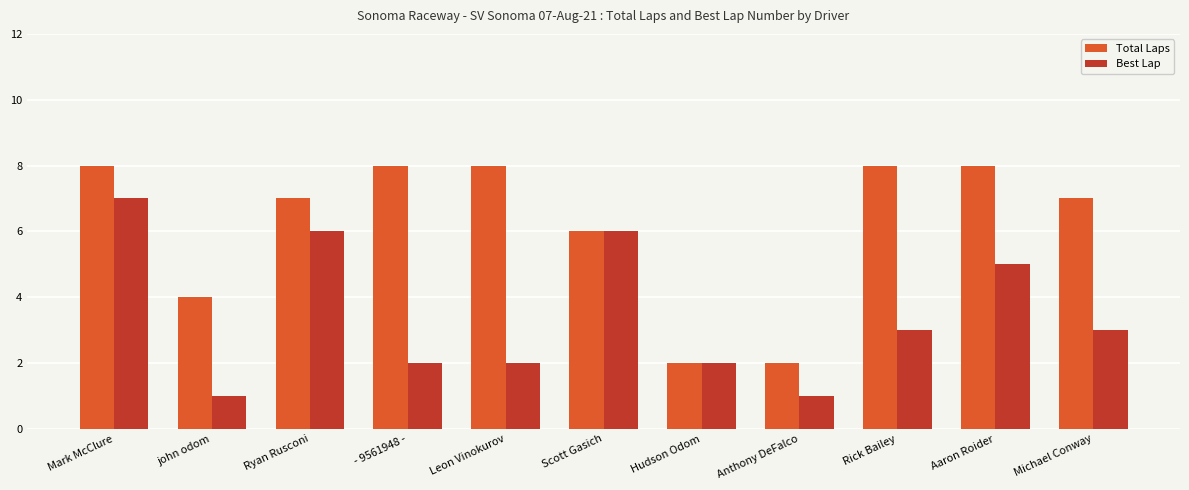

Reading left to right, transcribe all the data shown in this chart.

Total Laps: 8	4	7	8	8	6	2	2	8	8	7
Best Lap: 7	1	6	2	2	6	2	1	3	5	3